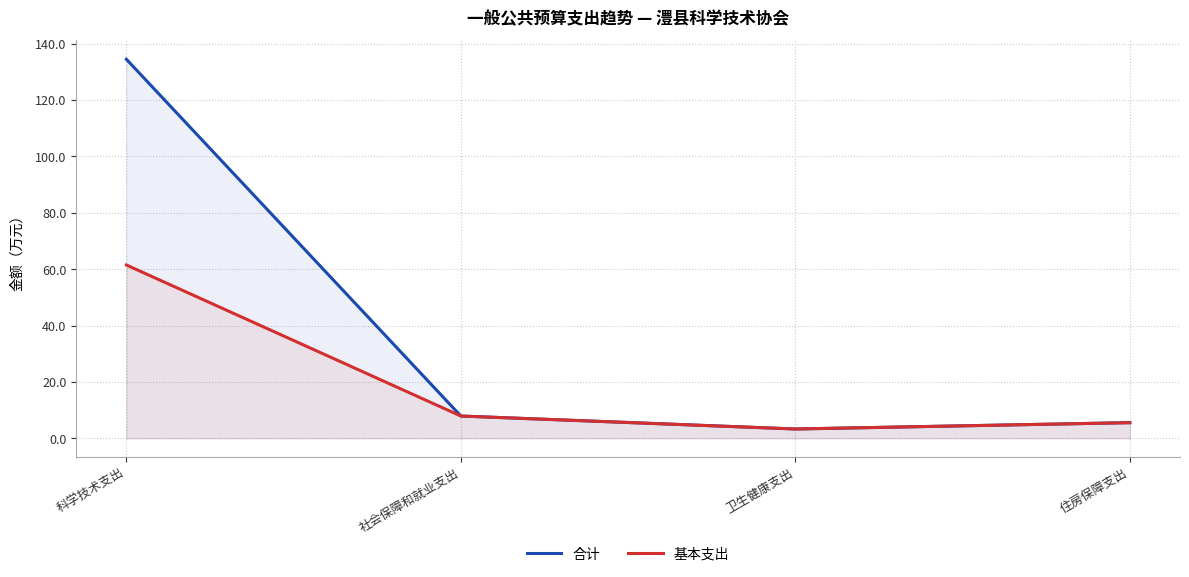

List the series in order of their overall mean, lowest first.

基本支出, 合计